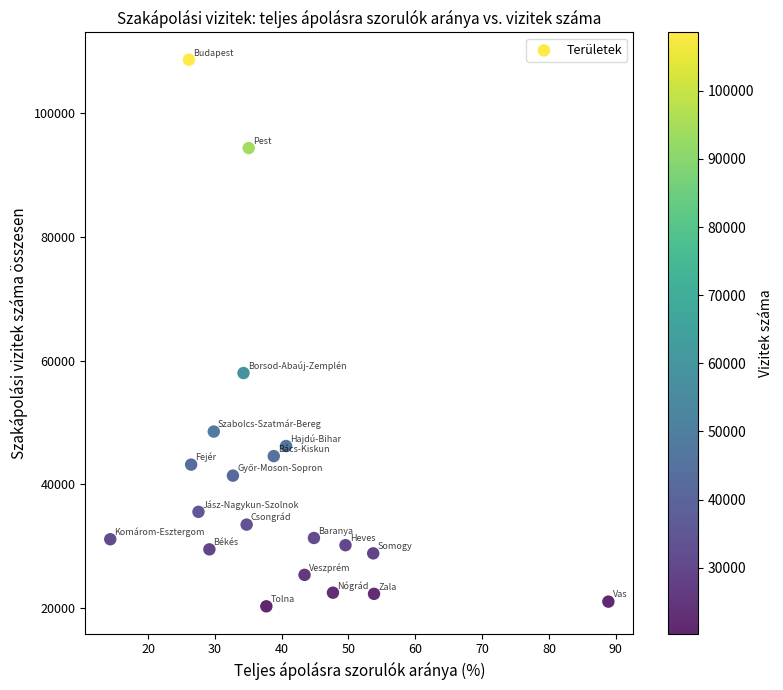

What is the range of Y values (max minus min)?

88242